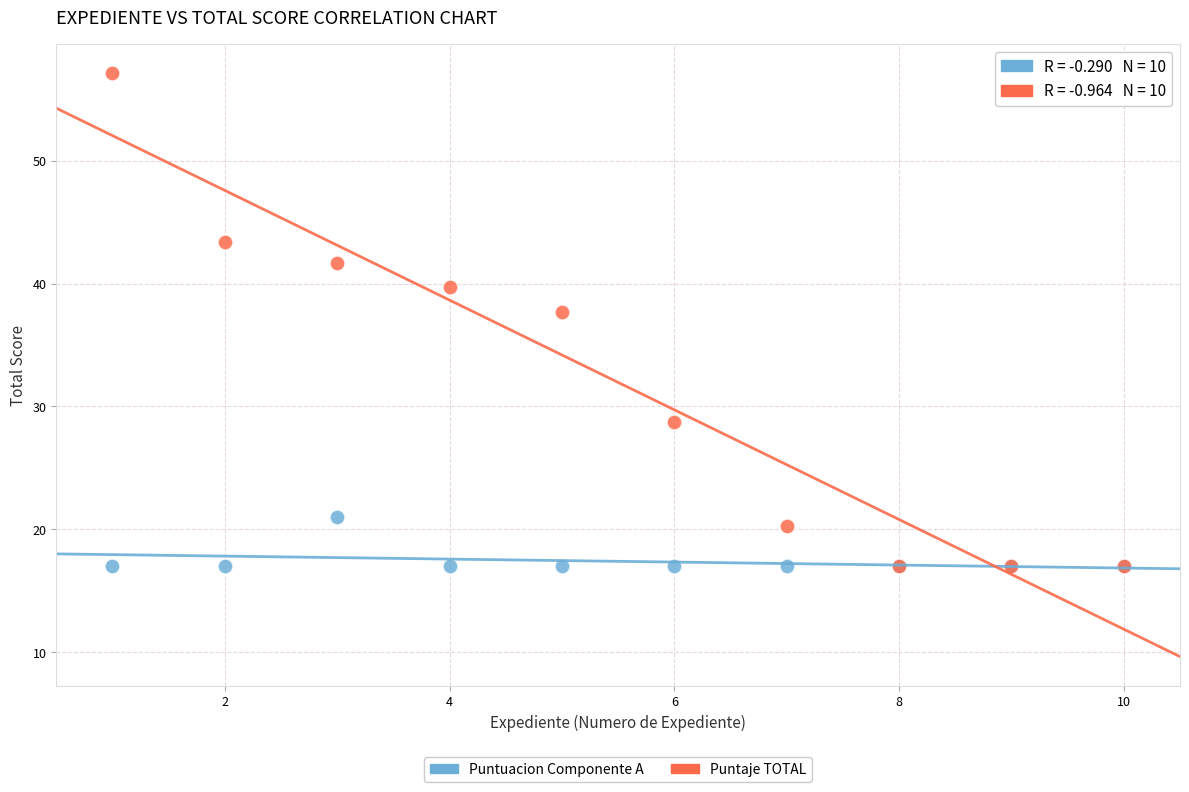

Across all series, what Y value is closest to 37?

37.7